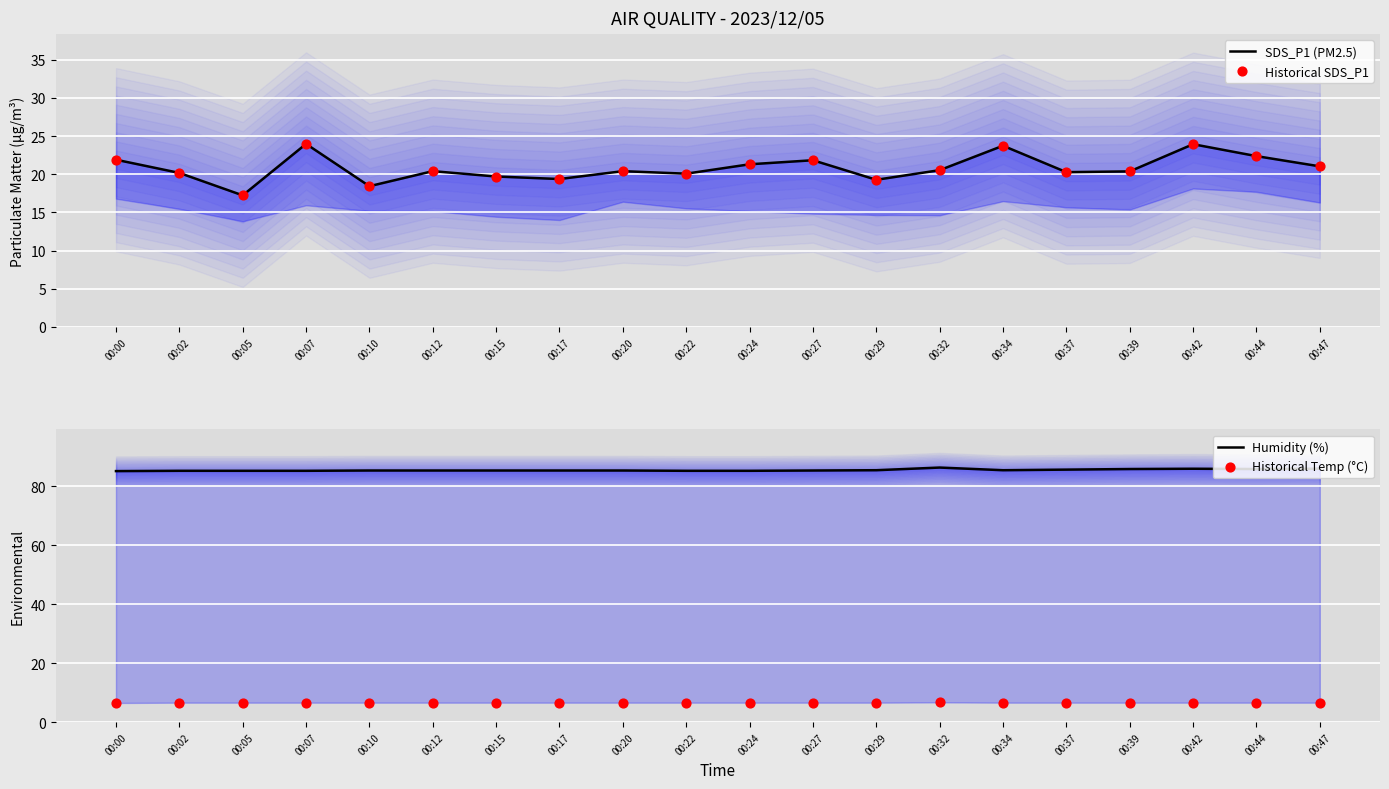

At how many categories does at least one series exceed 69?

20